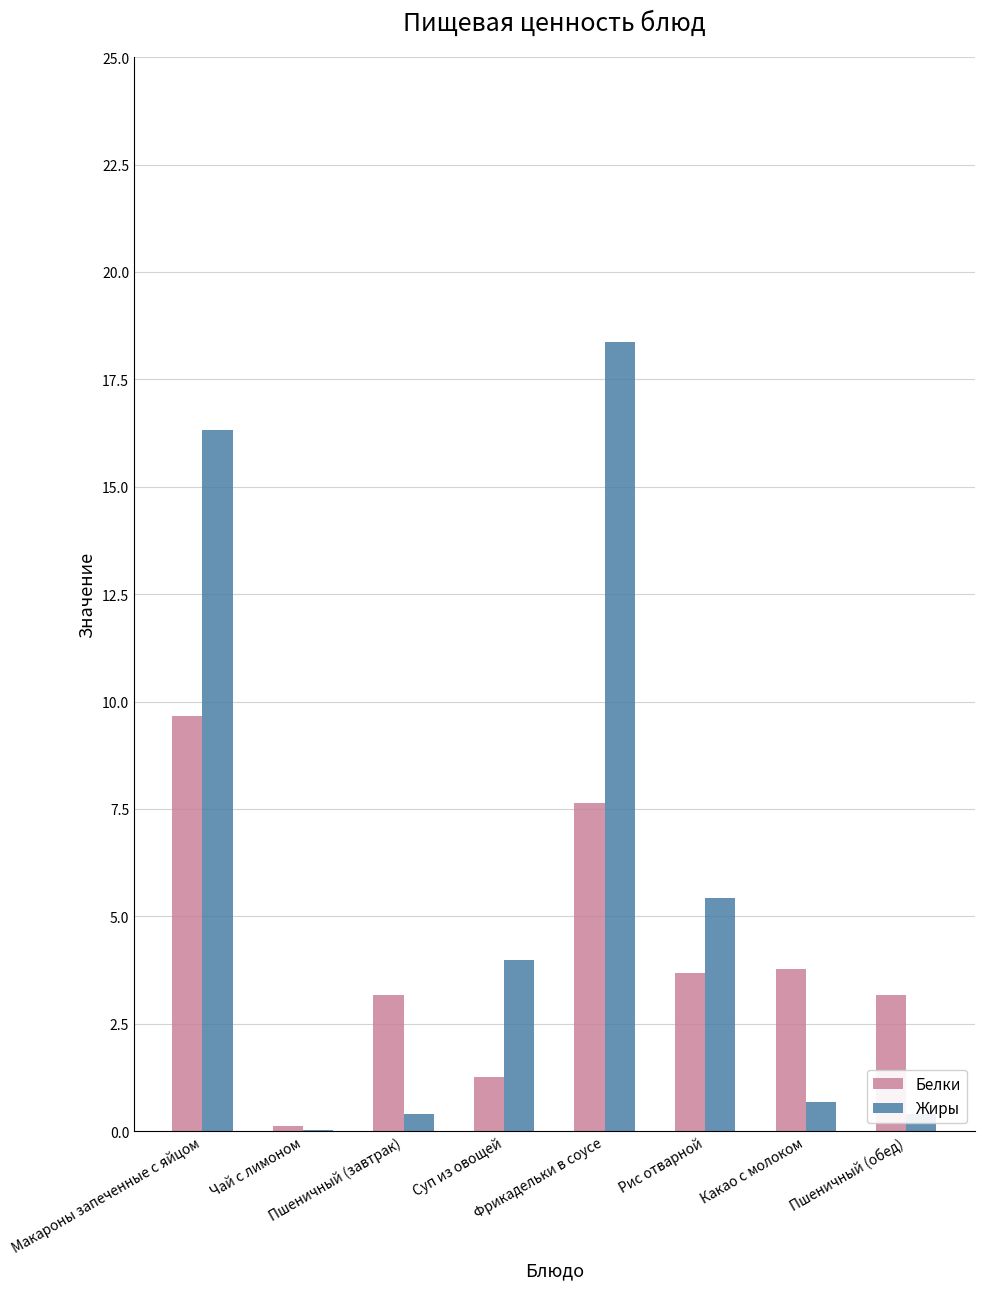

Which series has the largest total across all categories?

Жиры